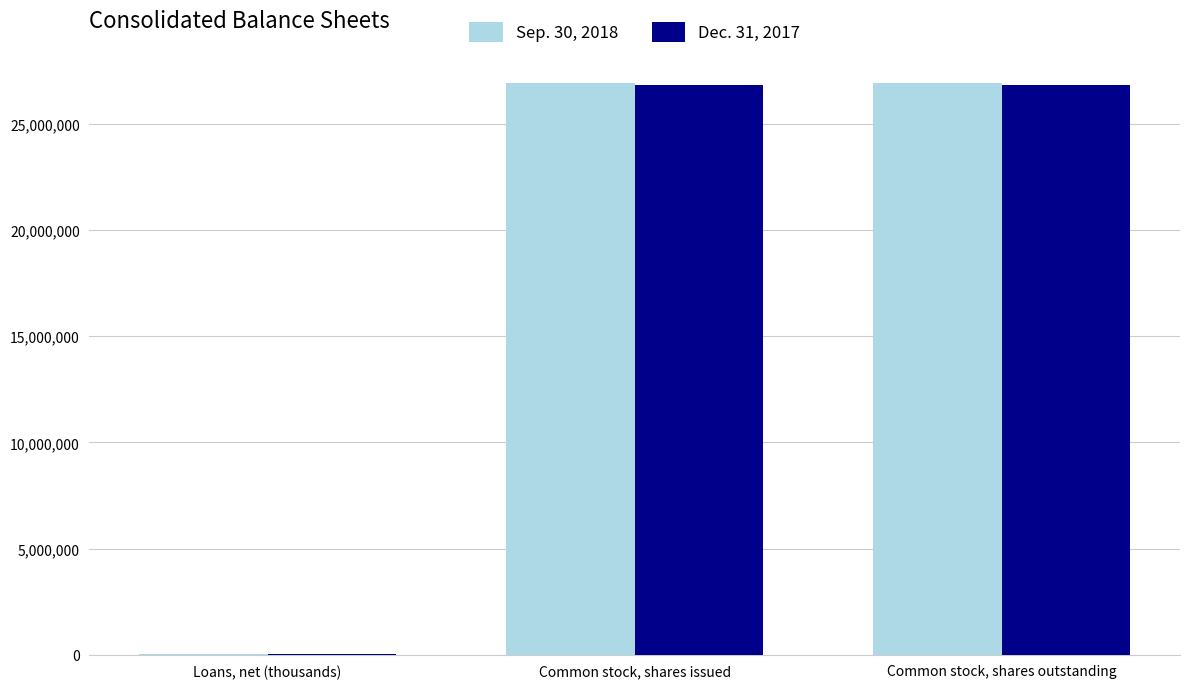

True or false: Sep. 30, 2018 has a value of 7516885 at Common stock, shares outstanding.

False